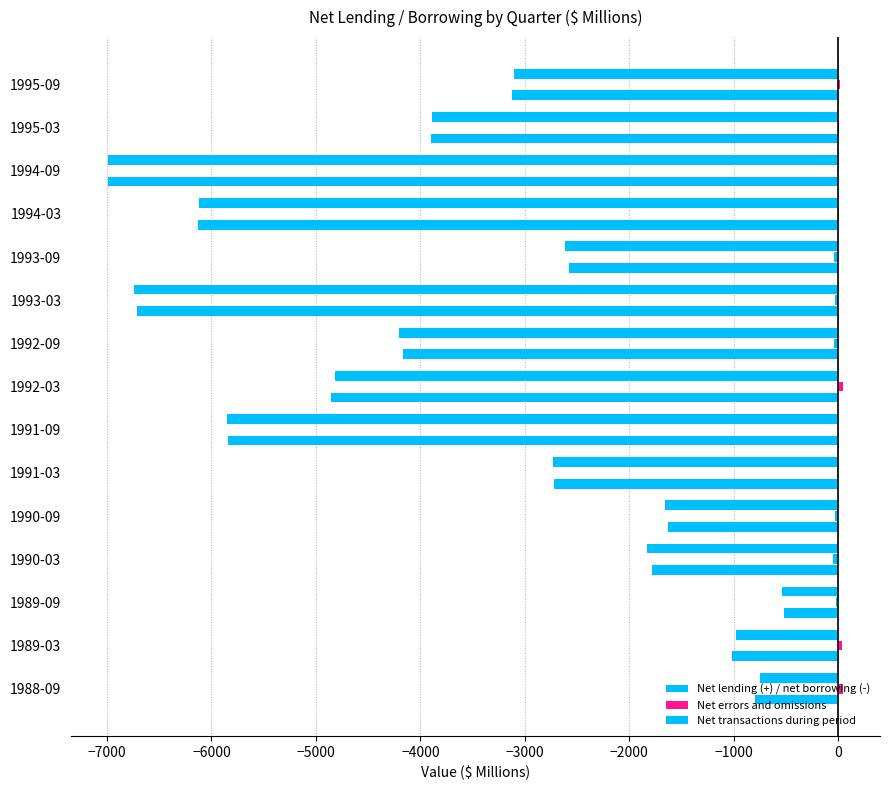

Count the number of data series in this chart.

3